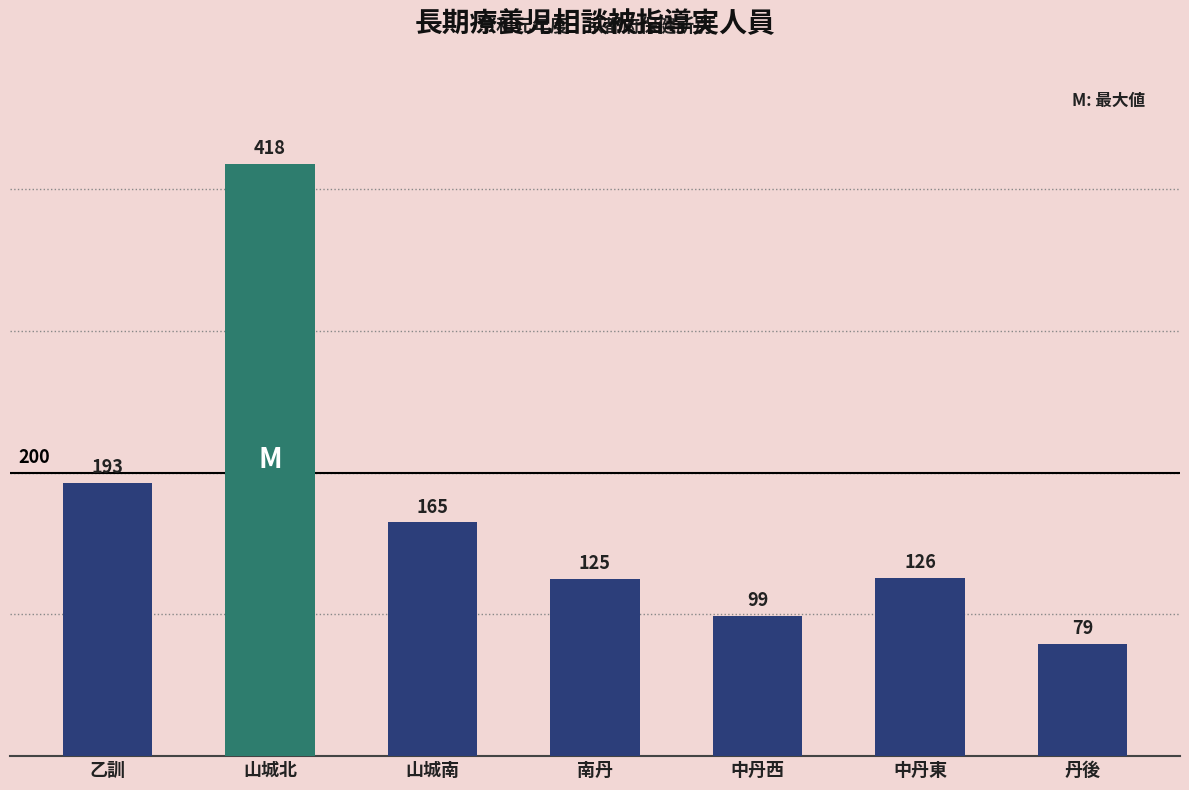

Reading left to right, list all the values displayed in this chart.

乙訓=193	山城北=418	山城南=165	南丹=125	中丹西=99	中丹東=126	丹後=79